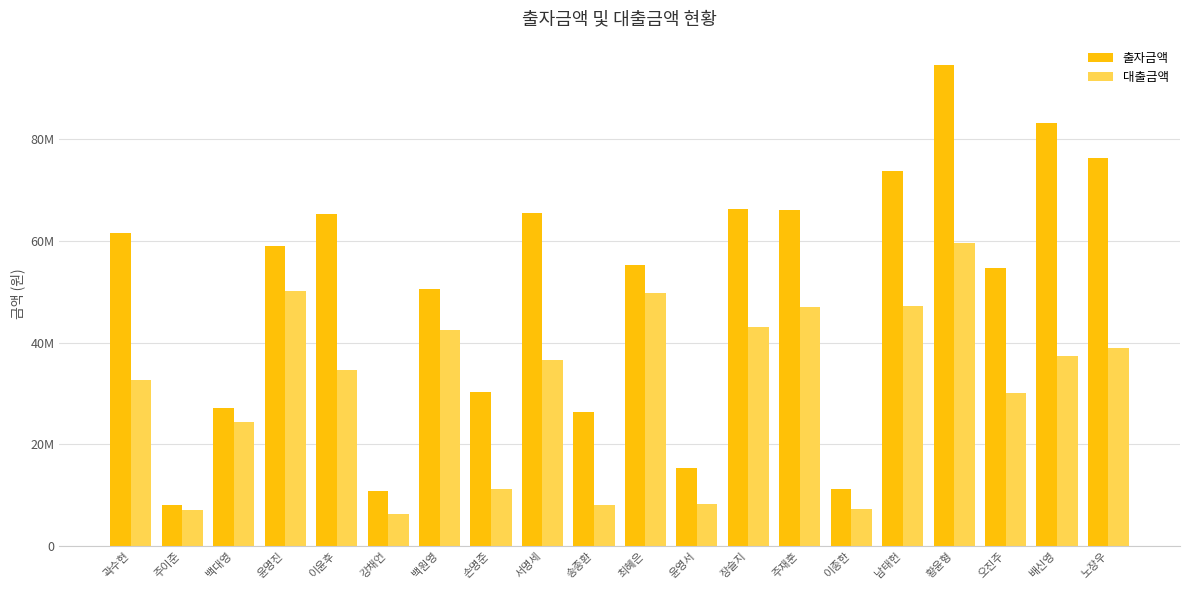

Which series has the largest range (max minus min)?

출자금액